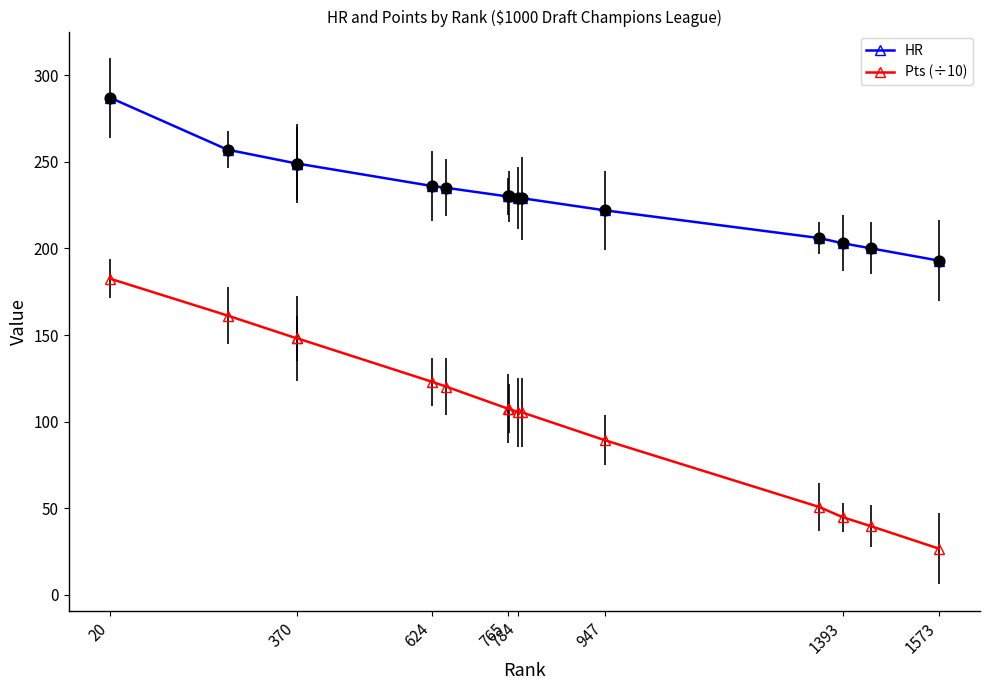

At which category is the sum across all series the highest?

20